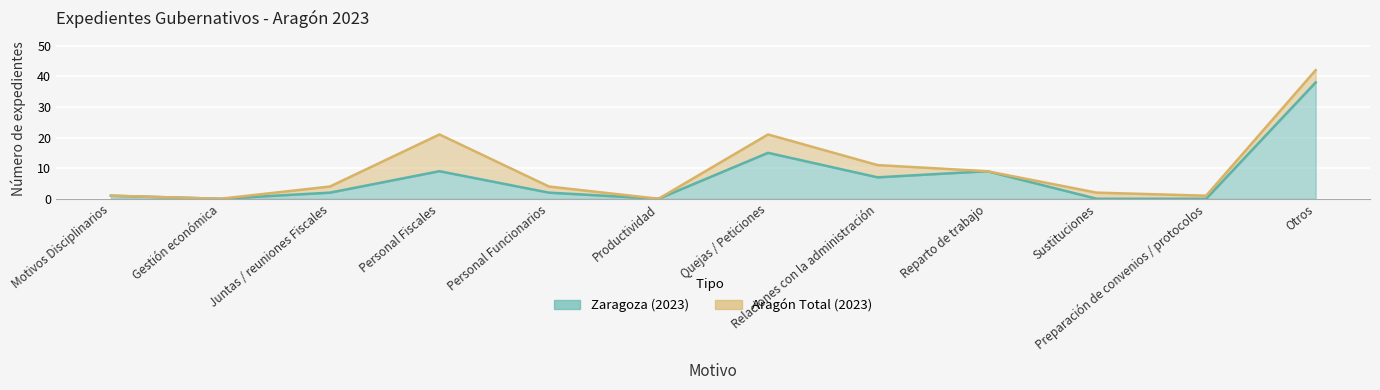

Reading left to right, list all the values displayed in this chart.

Zaragoza (2023): 1	0	2	9	2	0	15	7	9	0	0	38
Aragón Total (2023): 1	0	4	21	4	0	21	11	9	2	1	42